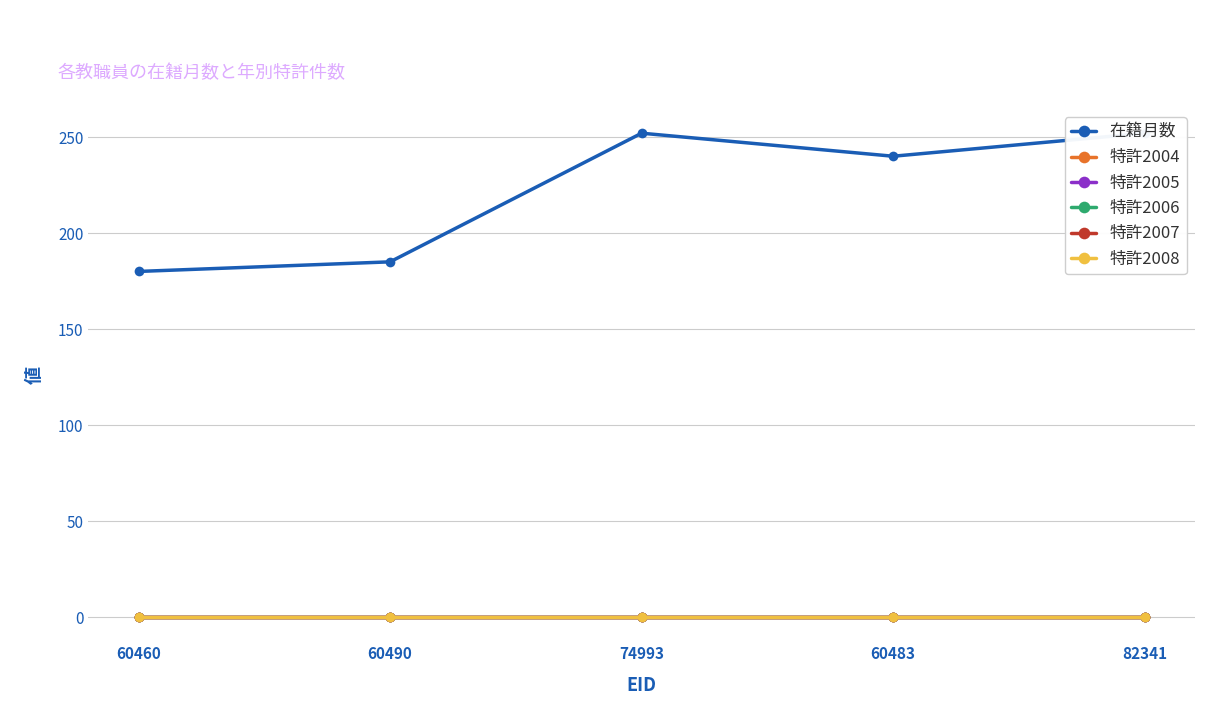

True or false: 在籍月数 and 特許2004 intersect in this chart.

False